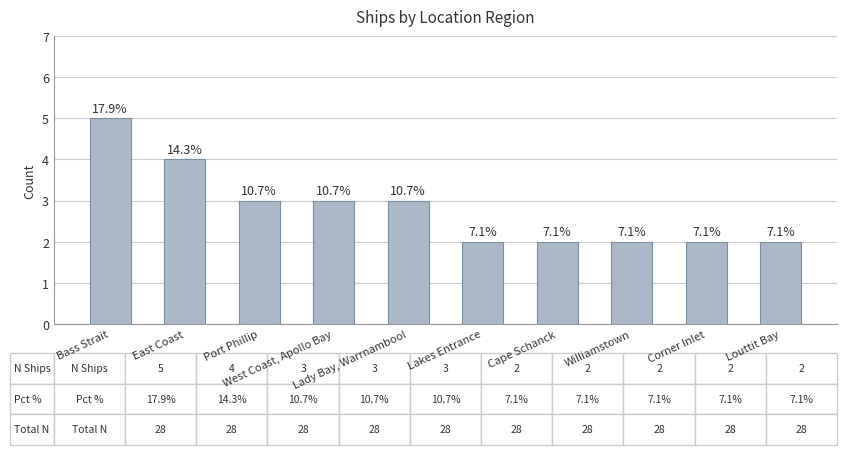

Are the bars horizontal?

No